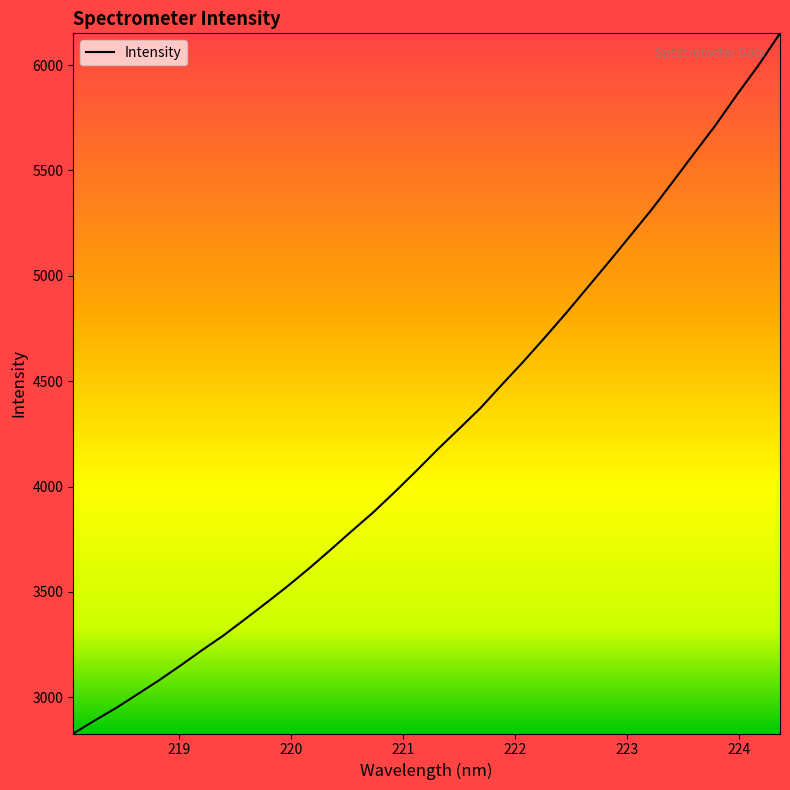

What is the greatest value displayed?

6150.4